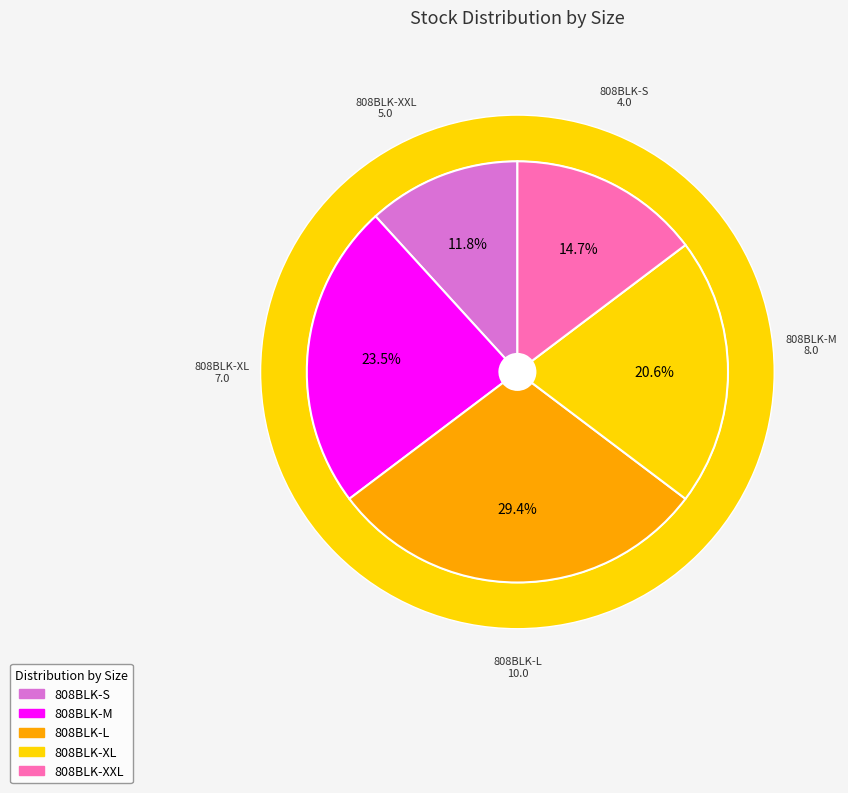

How many segments does this pie chart have?

5